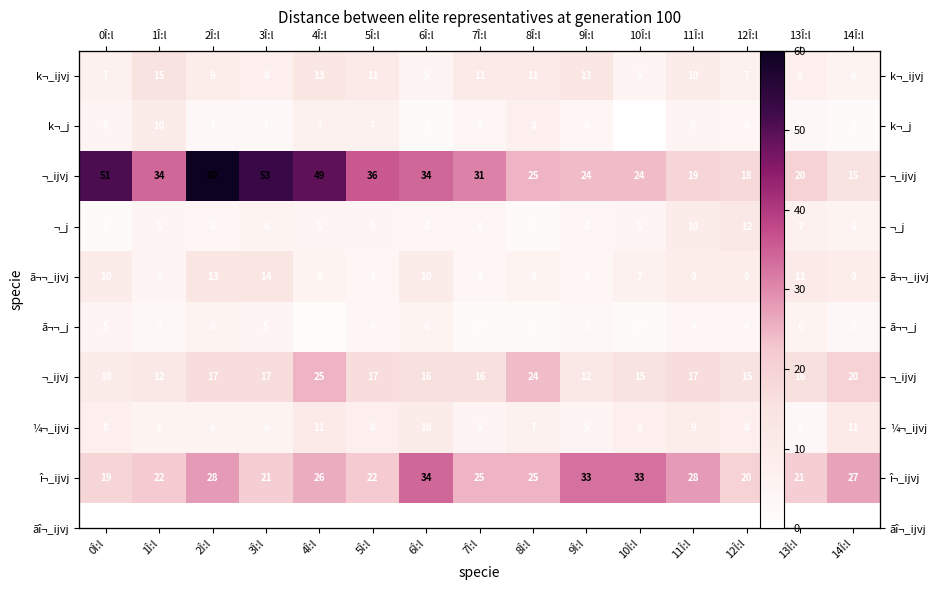

How many series are shown in this chart?

9